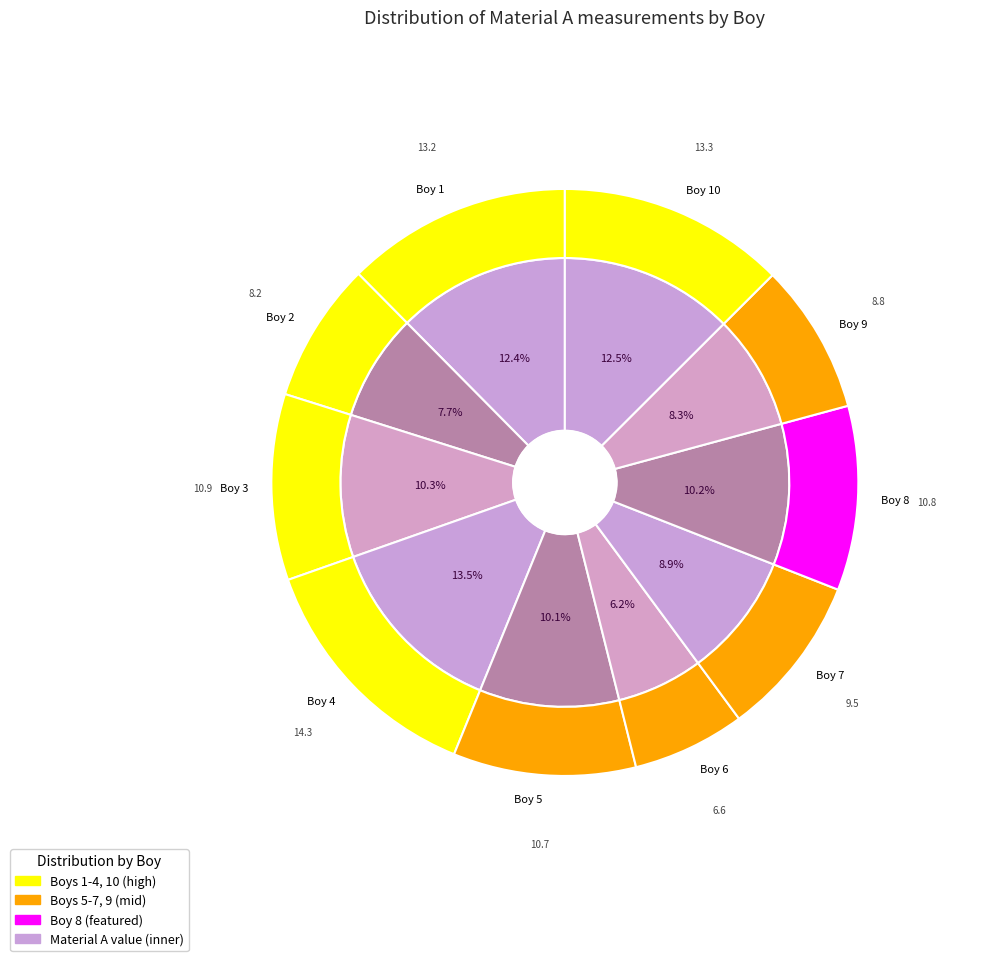

Does Boy 7 represent more than half of the total?

No